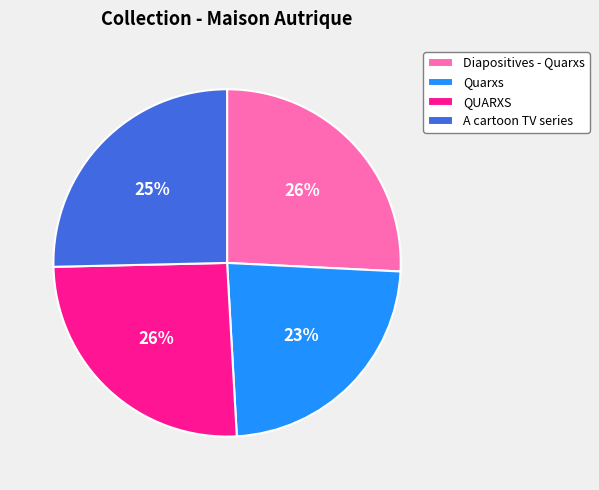

What is the smallest slice in the pie chart?

Quarxs